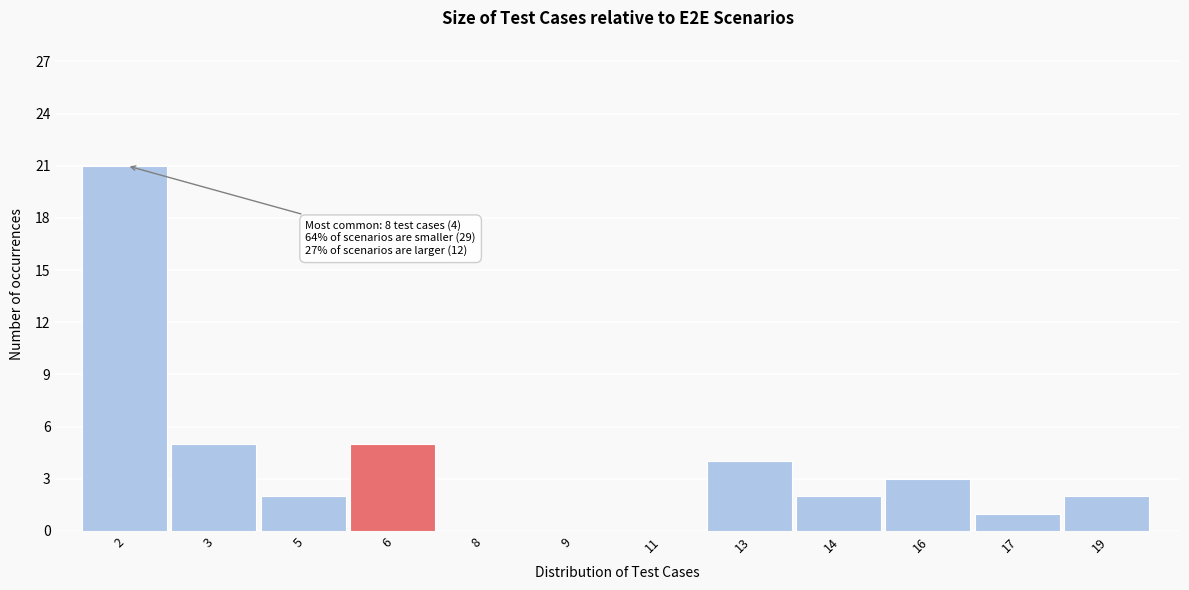

Reading left to right, list all the values displayed in this chart.

2=21	3=5	5=2	6=5	8=0	9=0	11=0	13=4	14=2	16=3	17=1	19=2